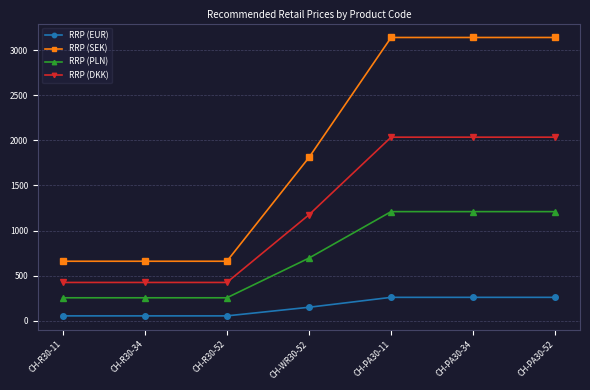

What is the value of the RRP (EUR) point at the 6th from the left?

259.9